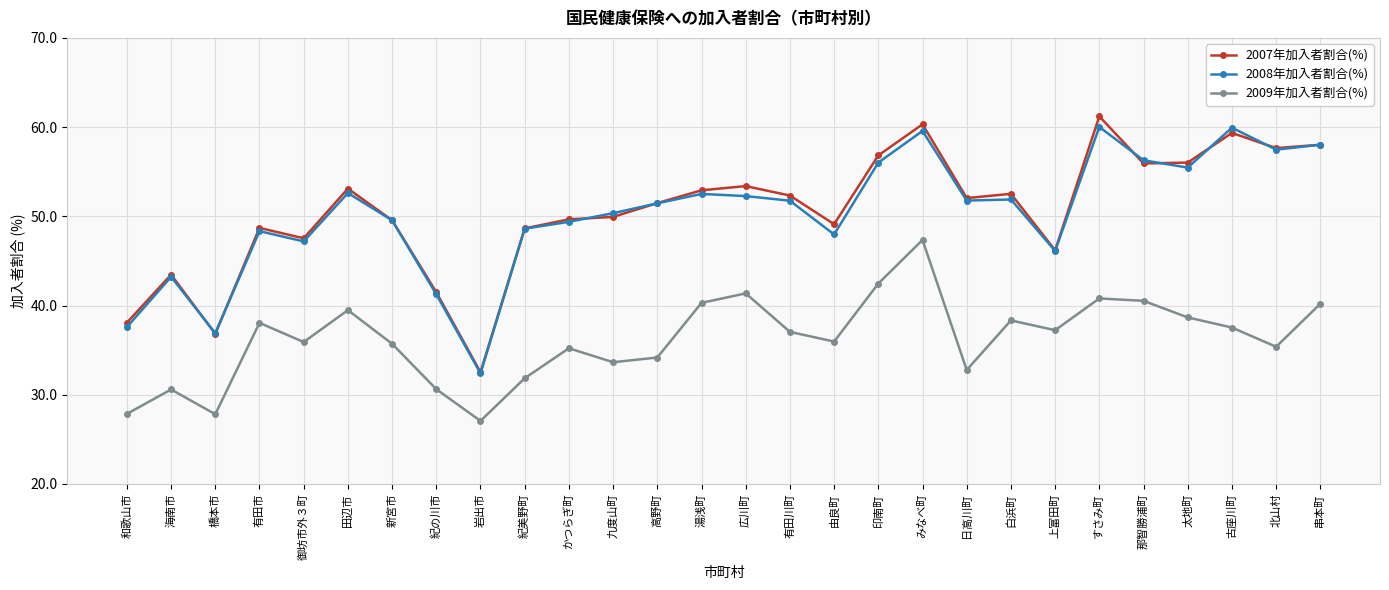

At which category does the chart reach its minimum across all series?

岩出市